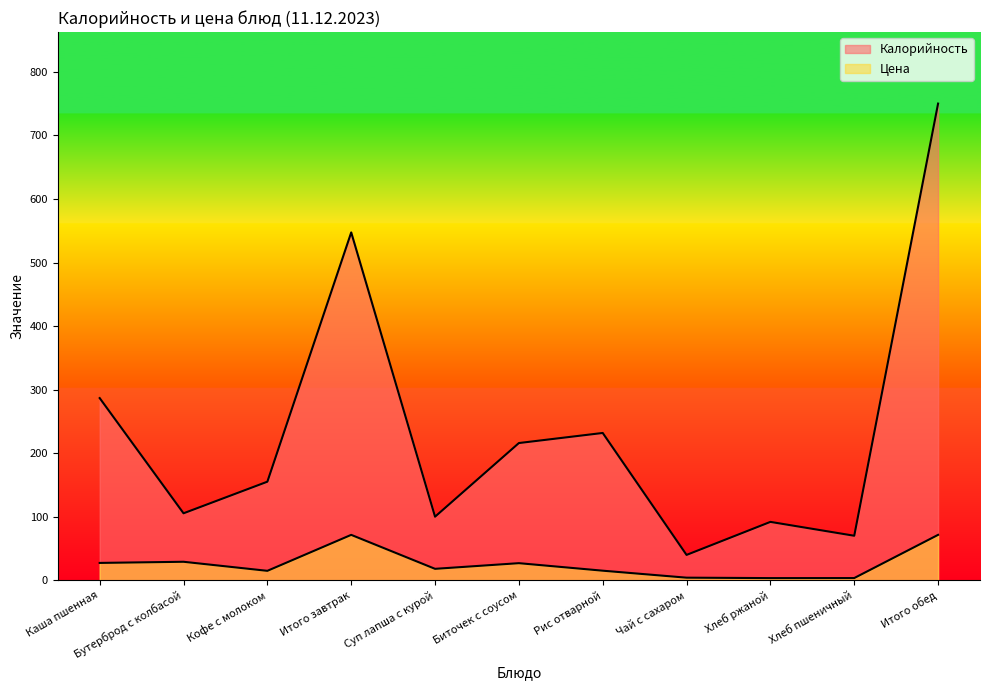

List the series in order of their peak value, highest first.

Калорийность, Цена